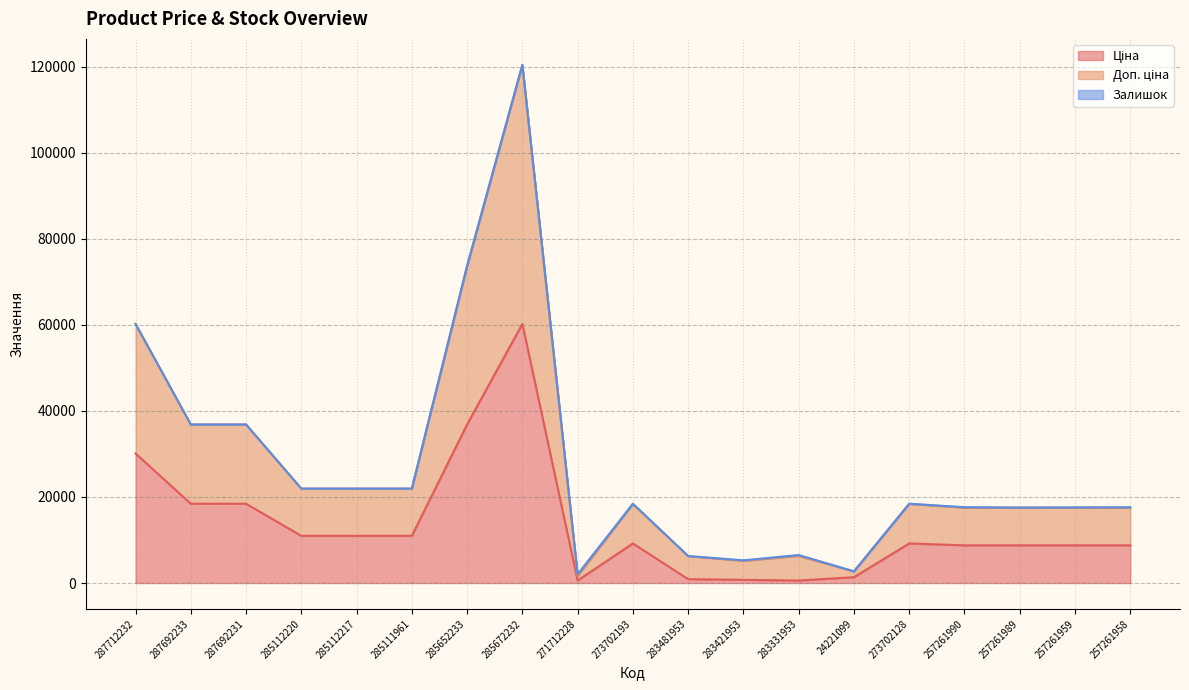

What is the minimum value shown in the chart?

572.7